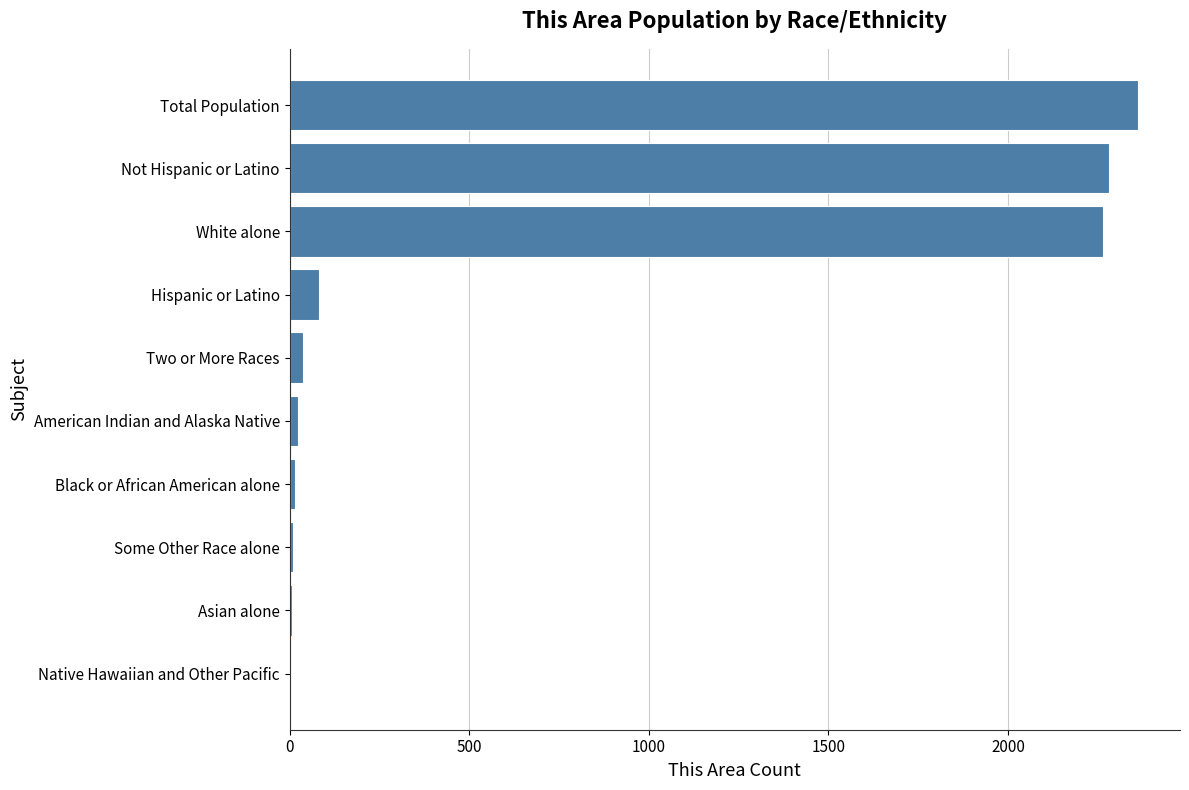

True or false: the data shows 3127 at Not Hispanic or Latino.

False